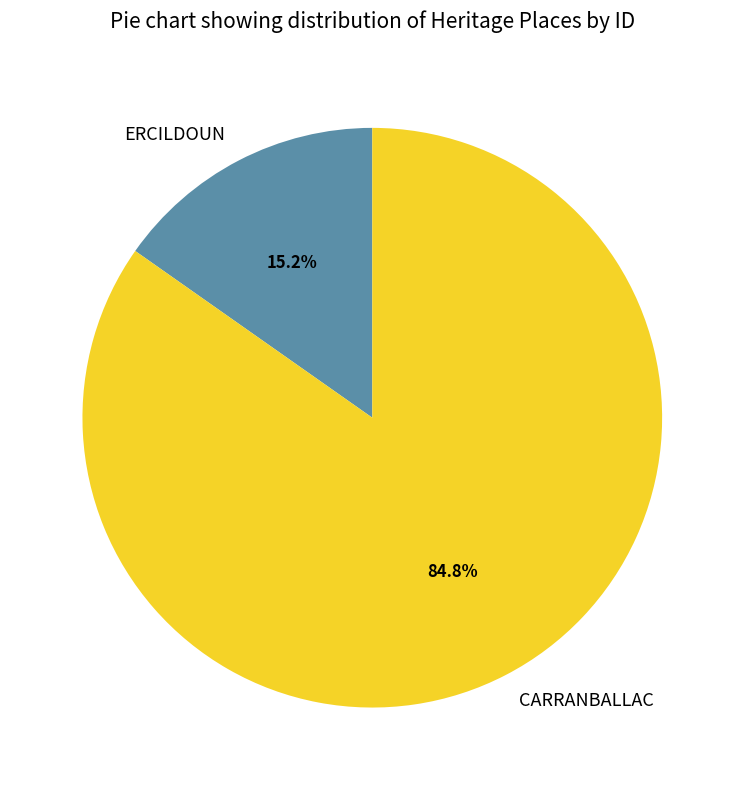

Count the number of slices in the pie.

2